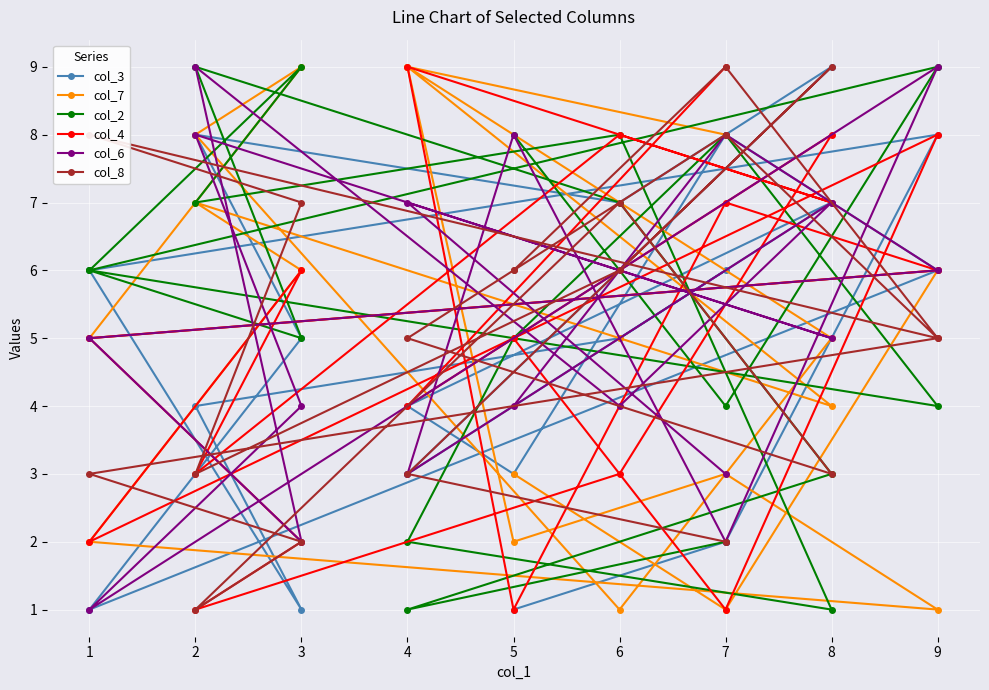

Which series has the largest range (max minus min)?

col_3